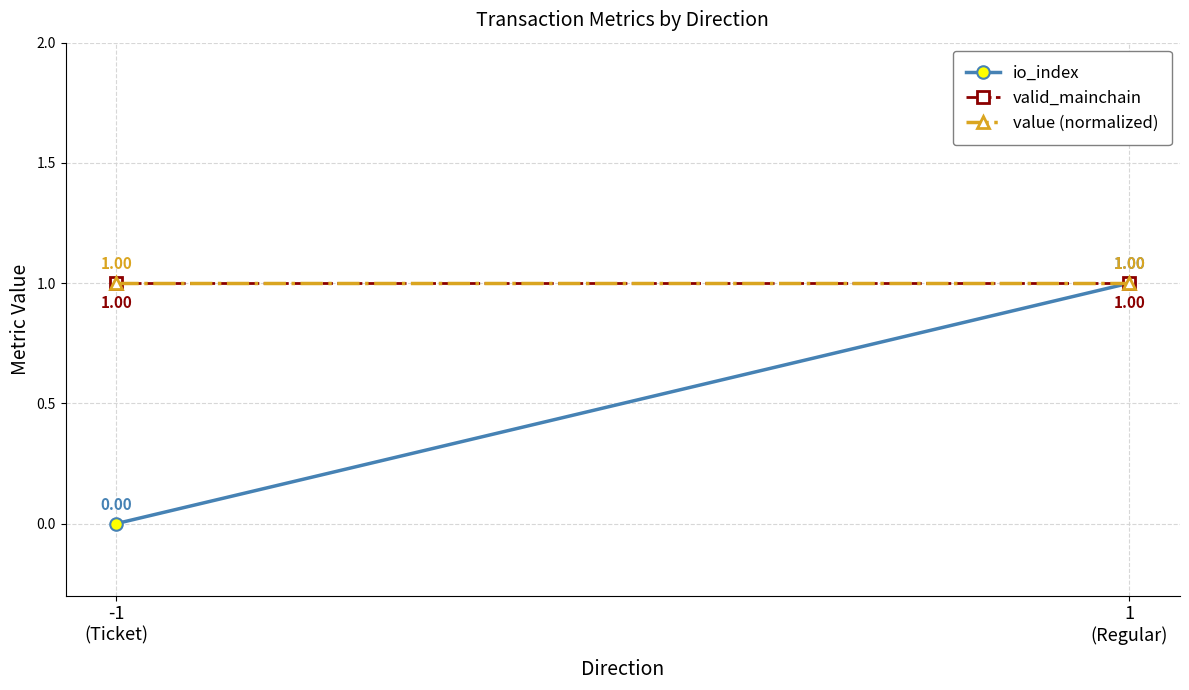

List the series in order of their peak value, highest first.

io_index, valid_mainchain, value (normalized)